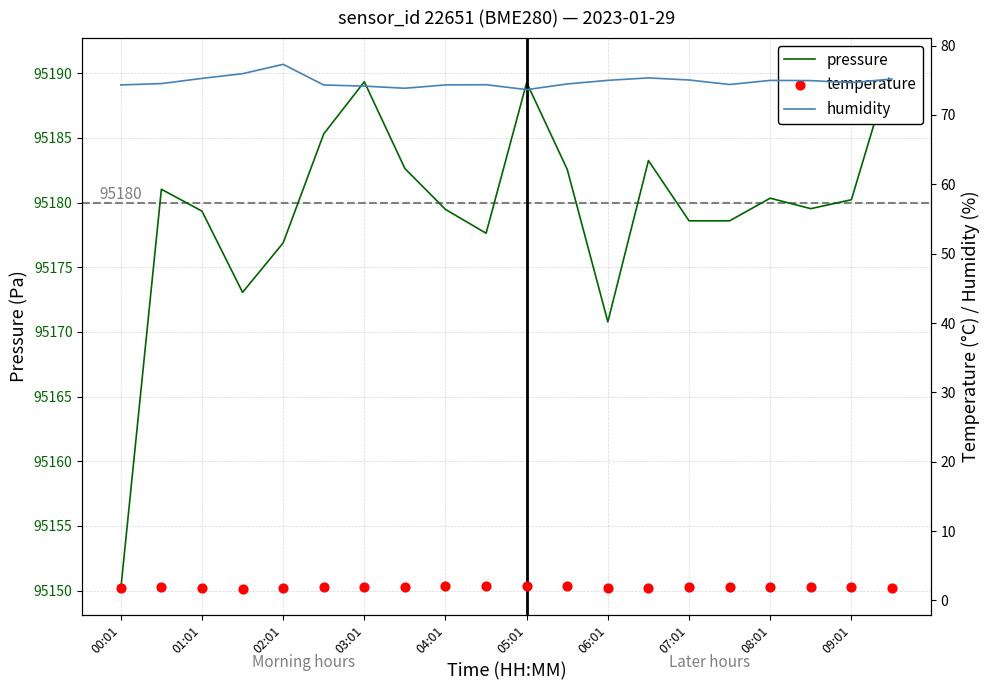

Which series reaches the maximum Y coordinate?

pressure